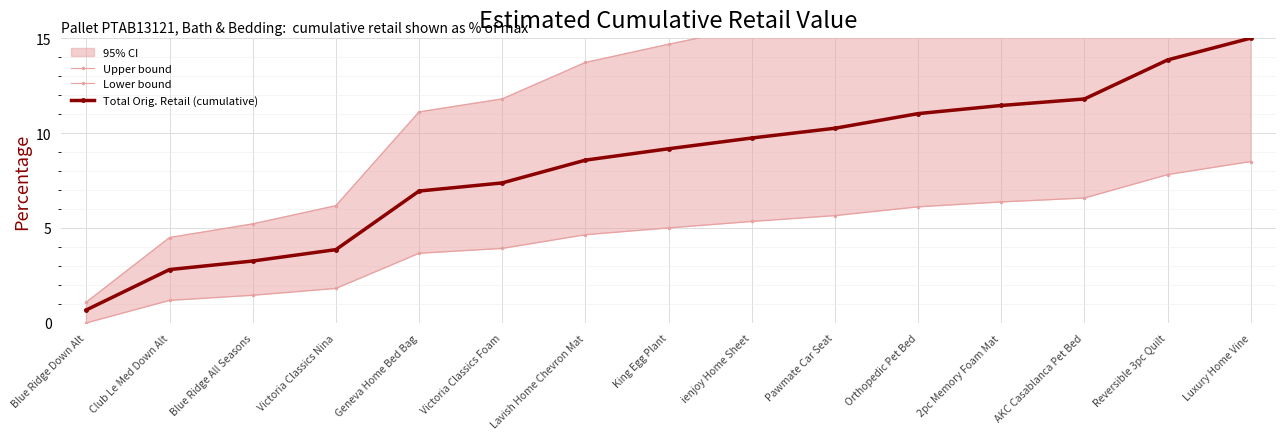

At which label does Total Orig. Retail (cumulative) first exceed 9?

King Egg Plant